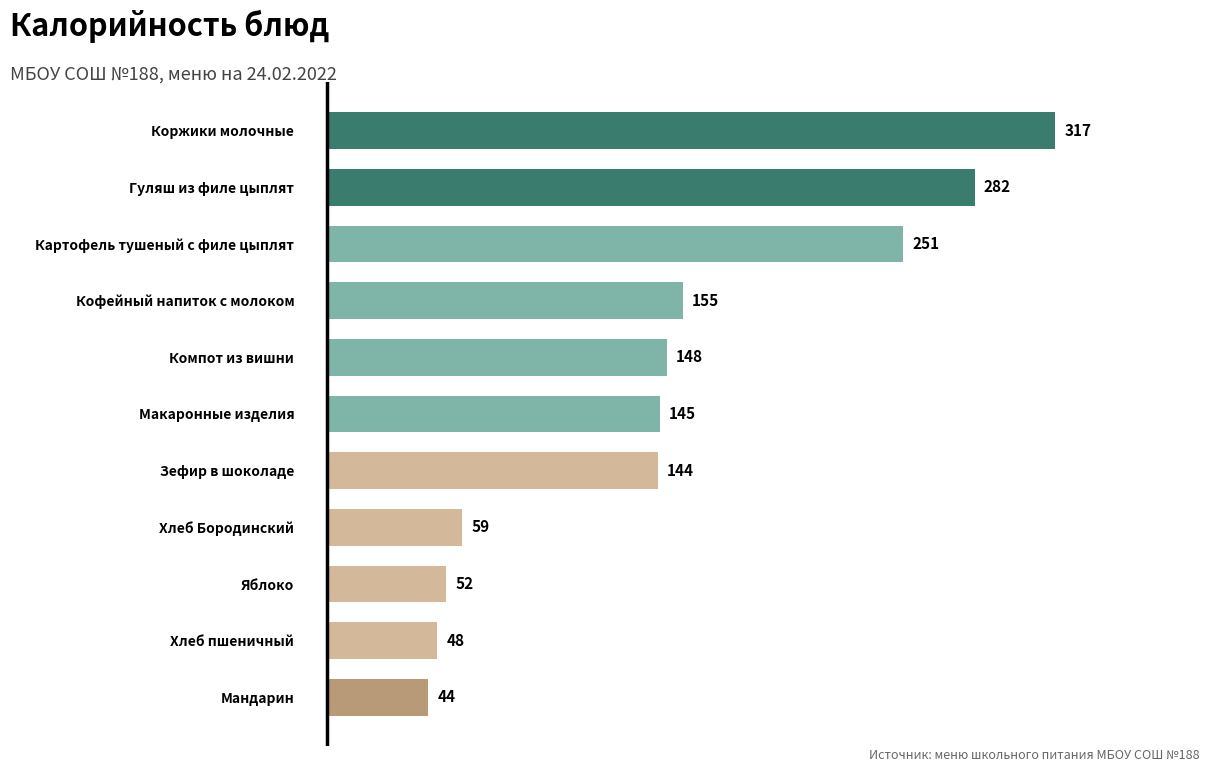

The chart shows a value of 36 at Яблоко. True or false?

False